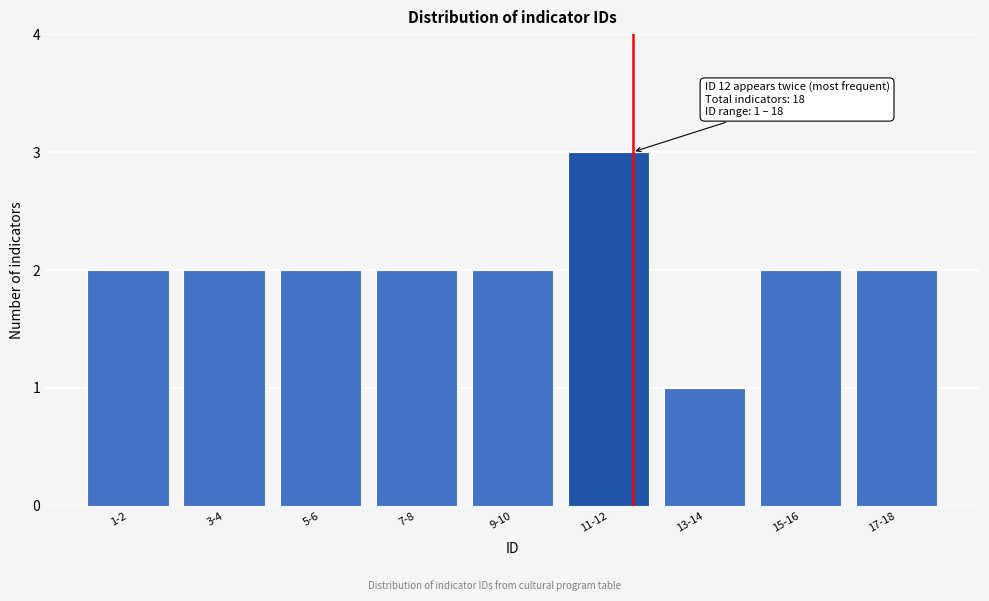

Reading right to left, transcribe all the data shown in this chart.

2	2	1	3	2	2	2	2	2